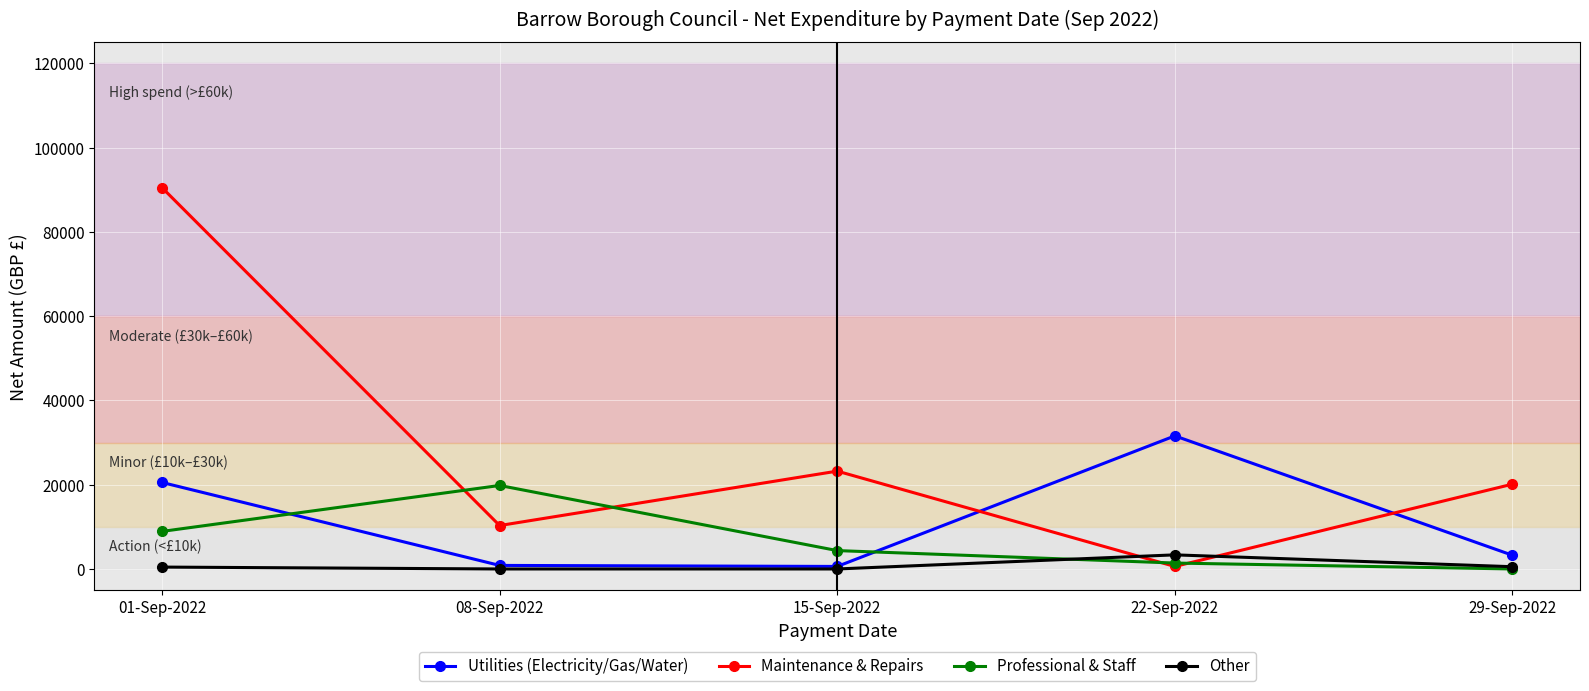

The value of Utilities (Electricity/Gas/Water) at 01-Sep-2022 is 35411.2. True or false?

False